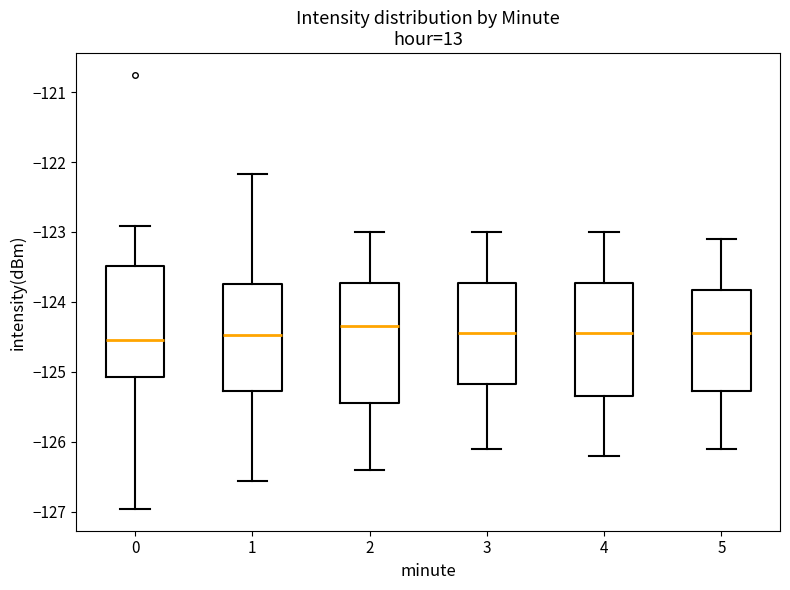

Reading left to right, read every box against the y-axis: the position of its median line, the range the box covers, and the ends of its whiskers. The values are not printed on the chart, so give them approximately, as read against the axis.

0: median -124.5, box -125.1 to -123.5, whiskers -127.0 to -122.9
1: median -124.5, box -125.3 to -123.7, whiskers -126.6 to -122.2
2: median -124.3, box -125.4 to -123.7, whiskers -126.4 to -123.0
3: median -124.4, box -125.2 to -123.7, whiskers -126.1 to -123.0
4: median -124.4, box -125.3 to -123.7, whiskers -126.2 to -123.0
5: median -124.4, box -125.3 to -123.8, whiskers -126.1 to -123.1